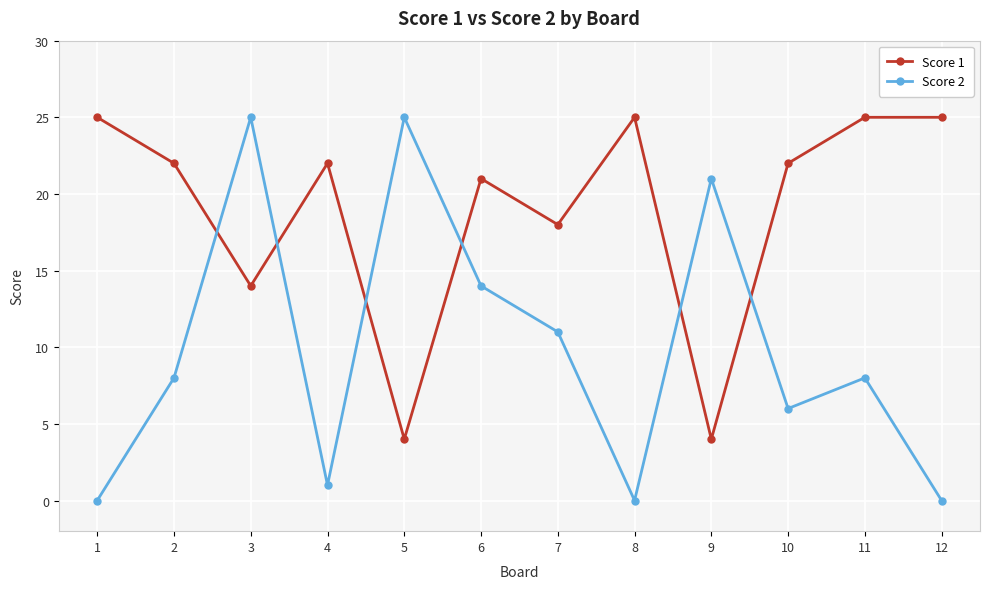

How many lines are shown in the chart?

2